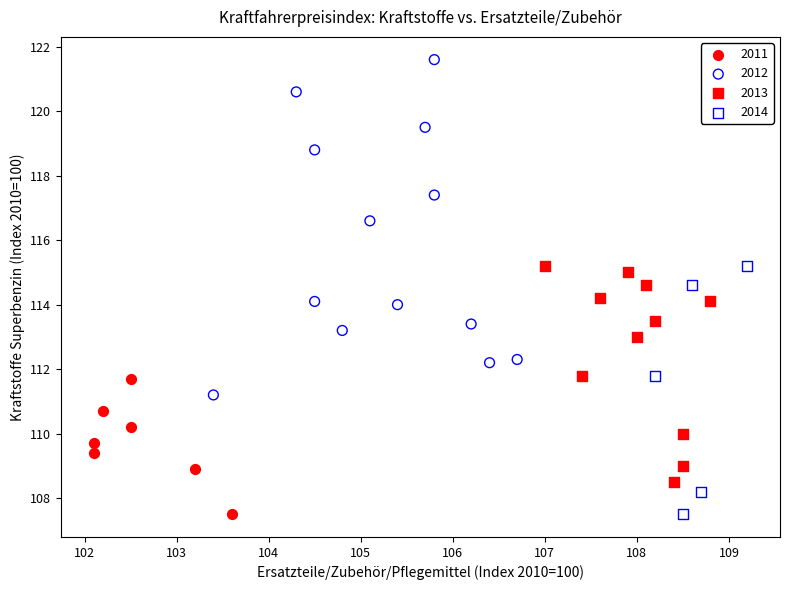

Which series has the widest spread of Y values?

2012